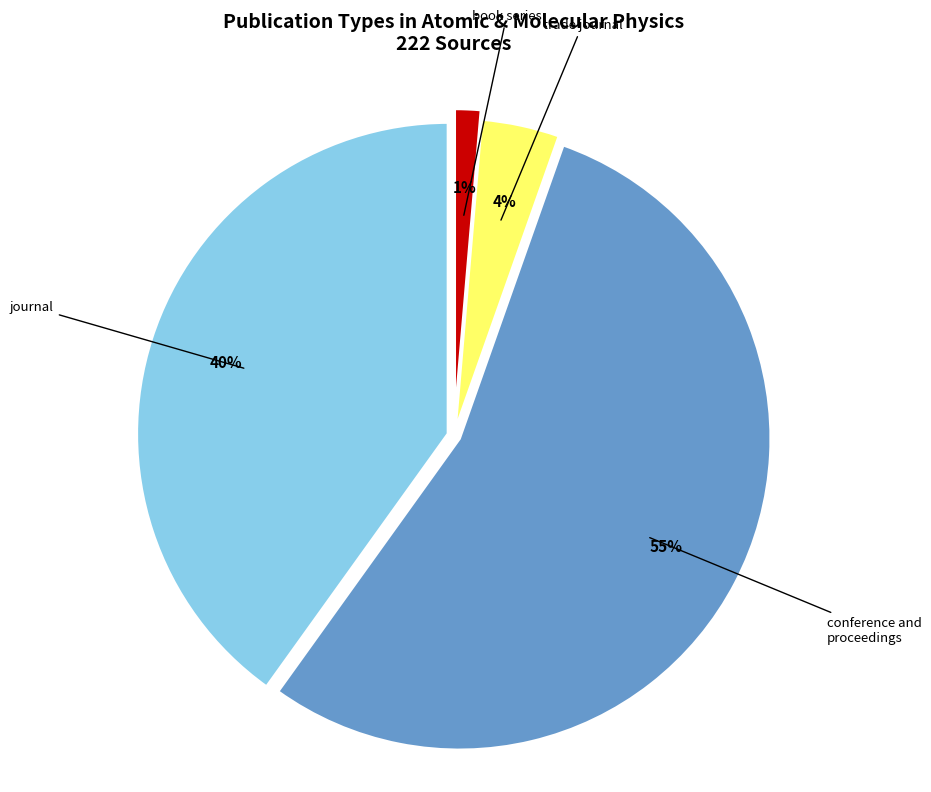

To the nearest percent, what is the average slice percentage?

25%